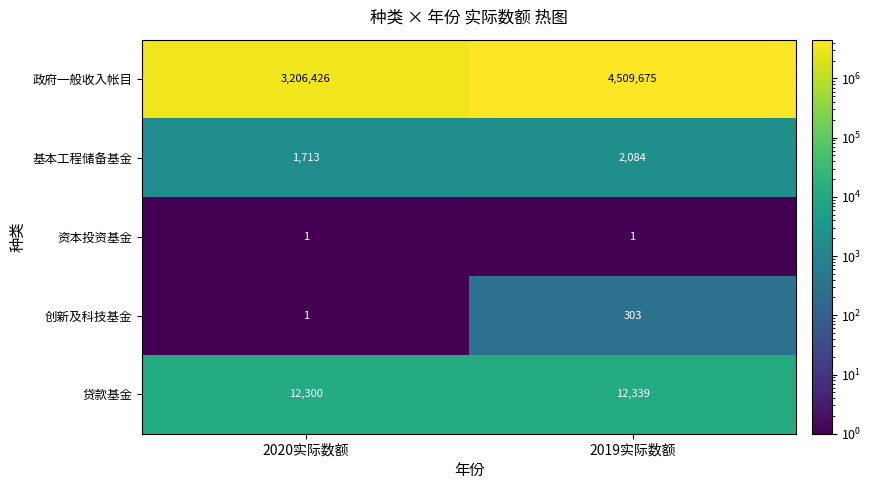

Reading left to right, list all the values displayed in this chart.

政府一般收入帐目: 2020实际数额=3206426	2019实际数额=4509675
基本工程储备基金: 2020实际数额=1713	2019实际数额=2084
资本投资基金: 2020实际数额=1	2019实际数额=1
创新及科技基金: 2020实际数额=1	2019实际数额=303
贷款基金: 2020实际数额=12300	2019实际数额=12339